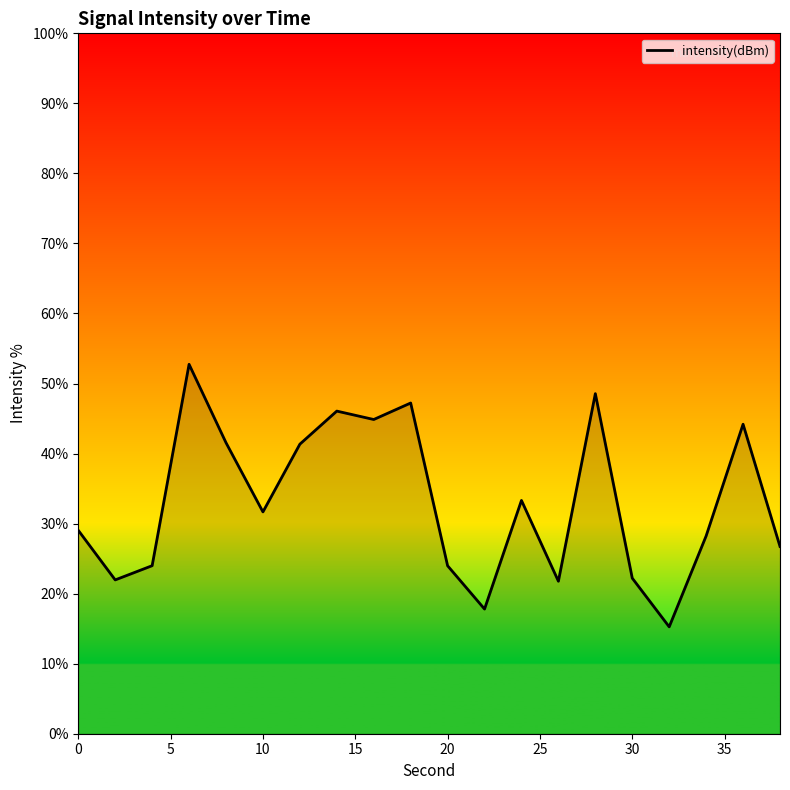

What is the greatest value displayed?

52.7